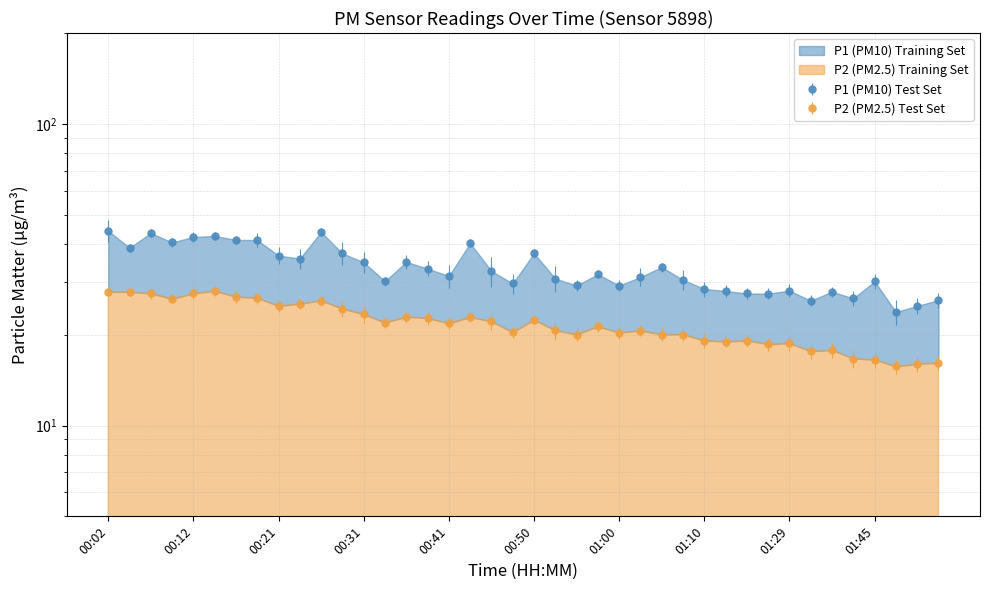

Is the value of P1 at 01:15 greater than the value of P2 at 01:13?

Yes